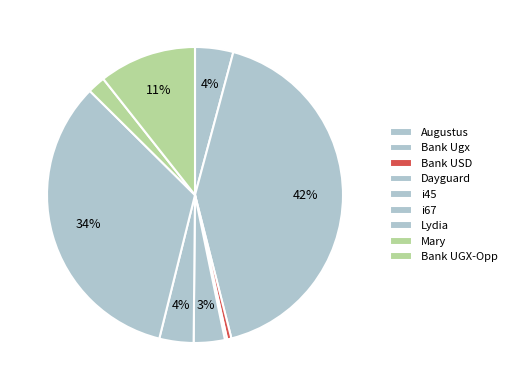

Is there a majority slice in this chart?

No